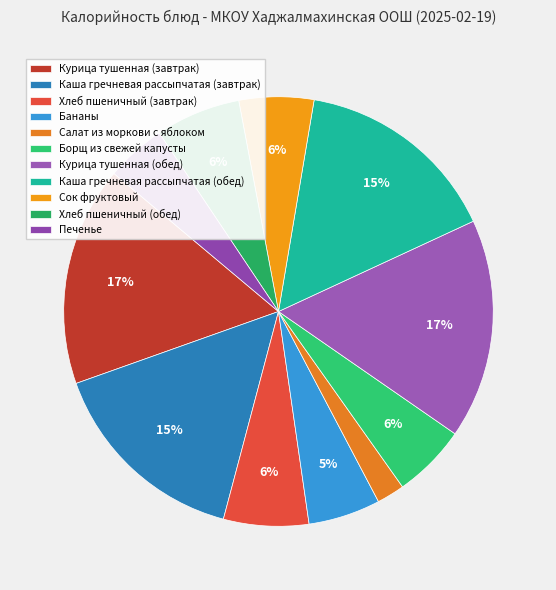

Count the number of slices in the pie.

11